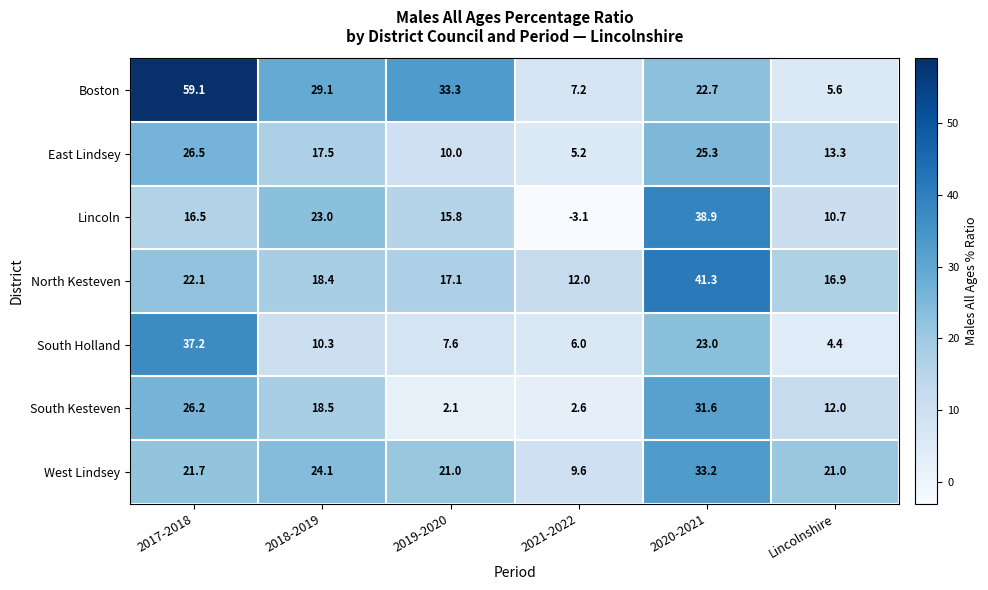

What is the approximate value of North Kesteven at 2017-2018?

22.1